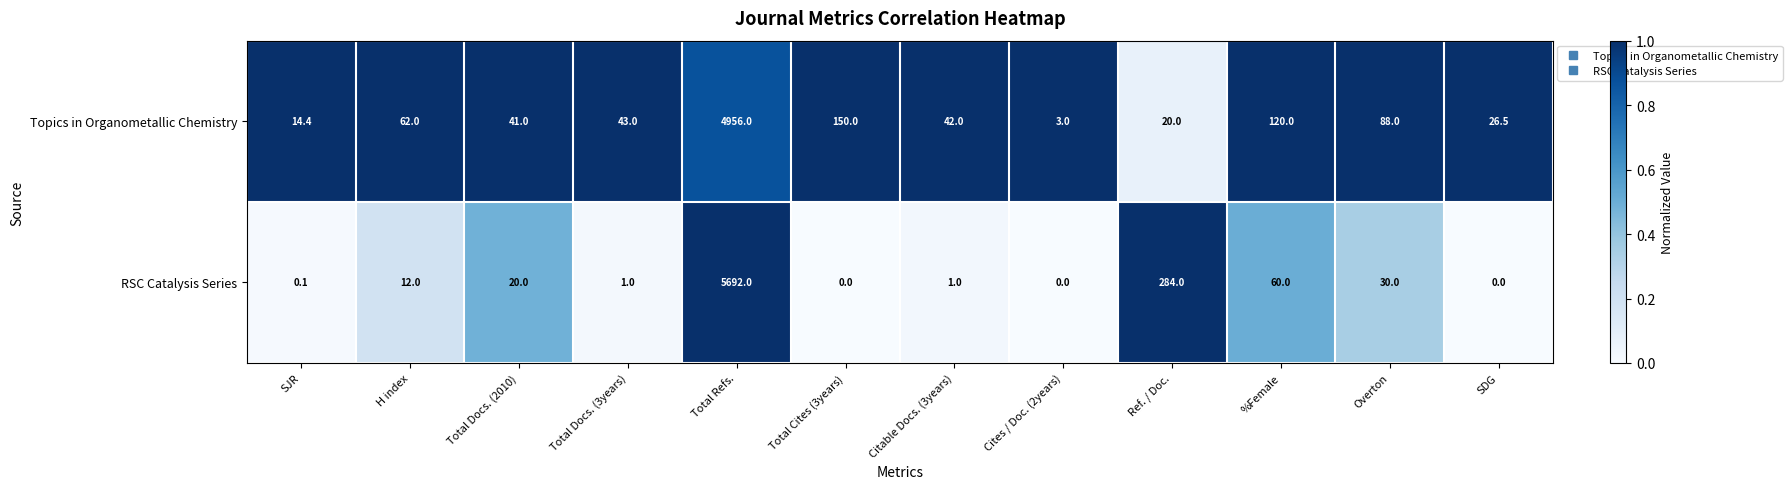

Reading right to left, extract all data points from this chart.

Topics in Organometallic Chemistry: SDG=26.5	Overton=88.0	%Female=120.0	Ref. / Doc.=20.0	Cites / Doc. (2years)=3.0	Citable Docs. (3years)=42.0	Total Cites (3years)=150.0	Total Refs.=4956.0	Total Docs. (3years)=43.0	Total Docs. (2010)=41.0	H index=62.0	SJR=14.4
RSC Catalysis Series: SDG=0.0	Overton=30.0	%Female=60.0	Ref. / Doc.=284.0	Cites / Doc. (2years)=0.0	Citable Docs. (3years)=1.0	Total Cites (3years)=0.0	Total Refs.=5692.0	Total Docs. (3years)=1.0	Total Docs. (2010)=20.0	H index=12.0	SJR=0.1